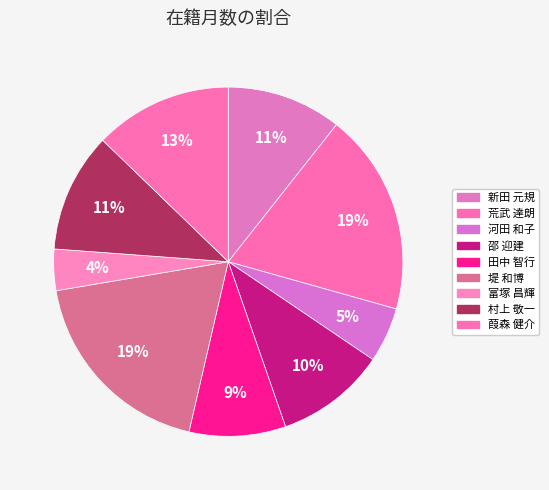

Count the number of slices in the pie.

9